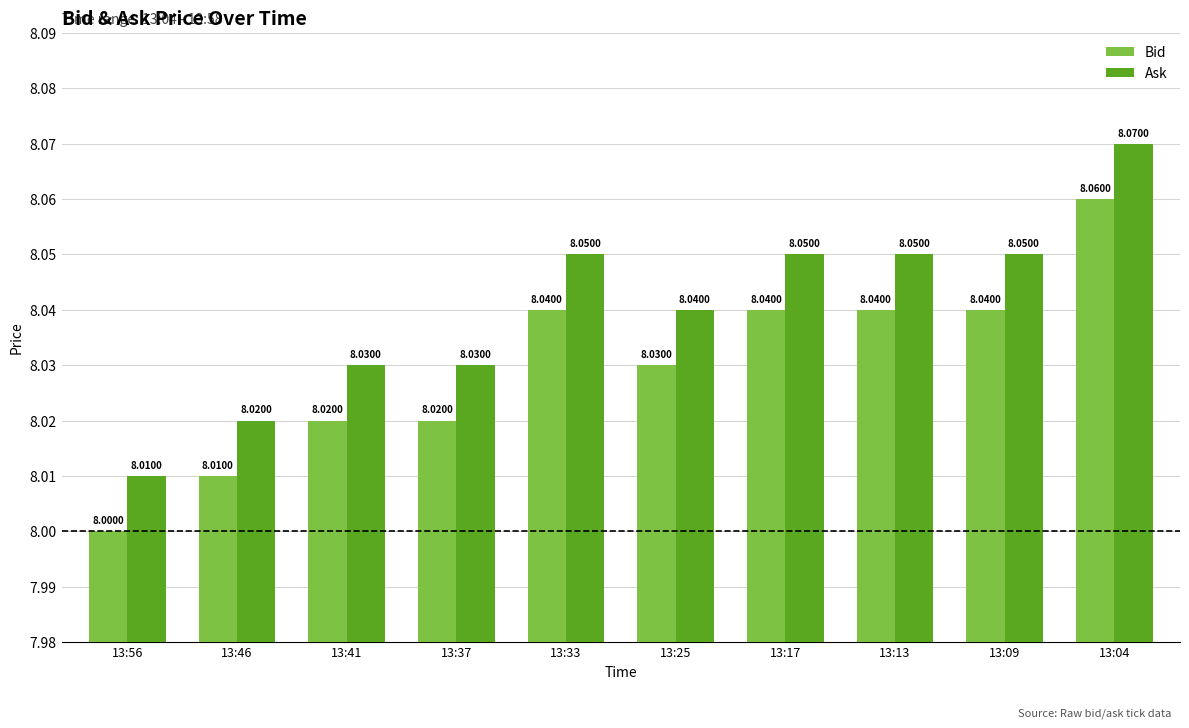

What value does the Bid series have at 13:41?

8.0